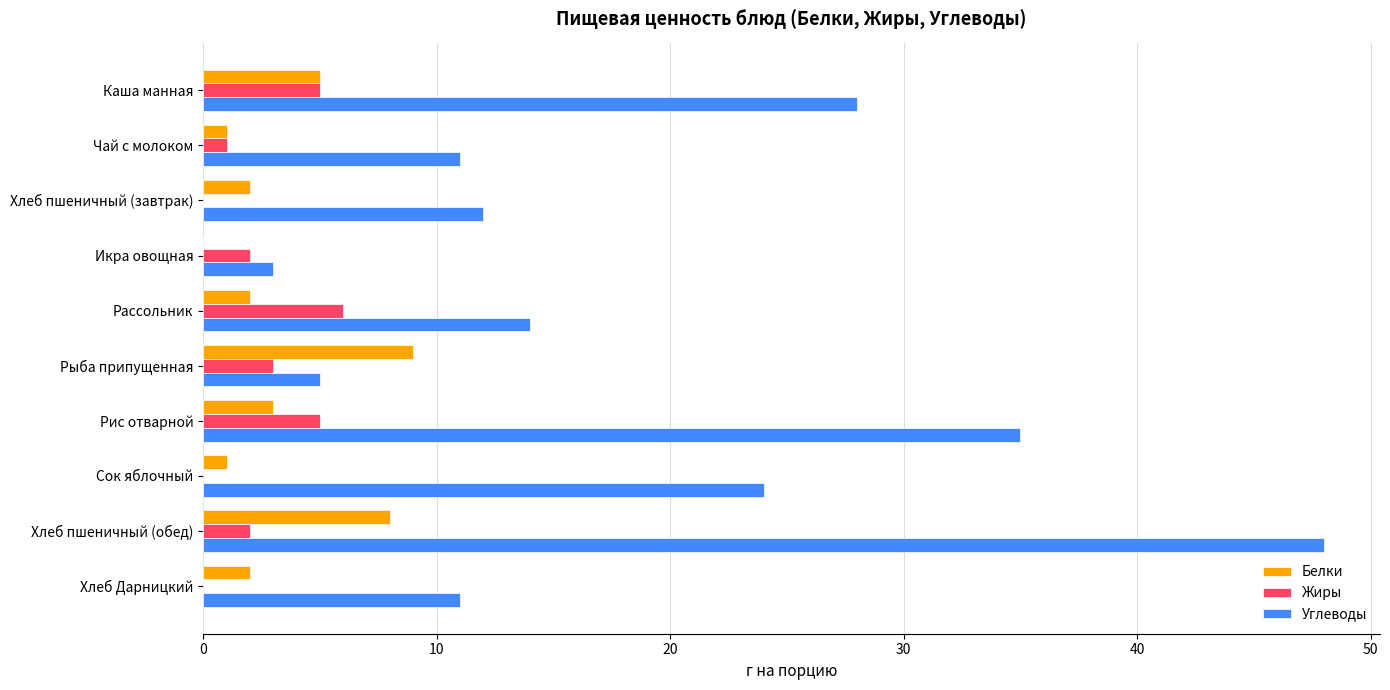

Which category has the highest value across all series?

Хлеб пшеничный (обед)